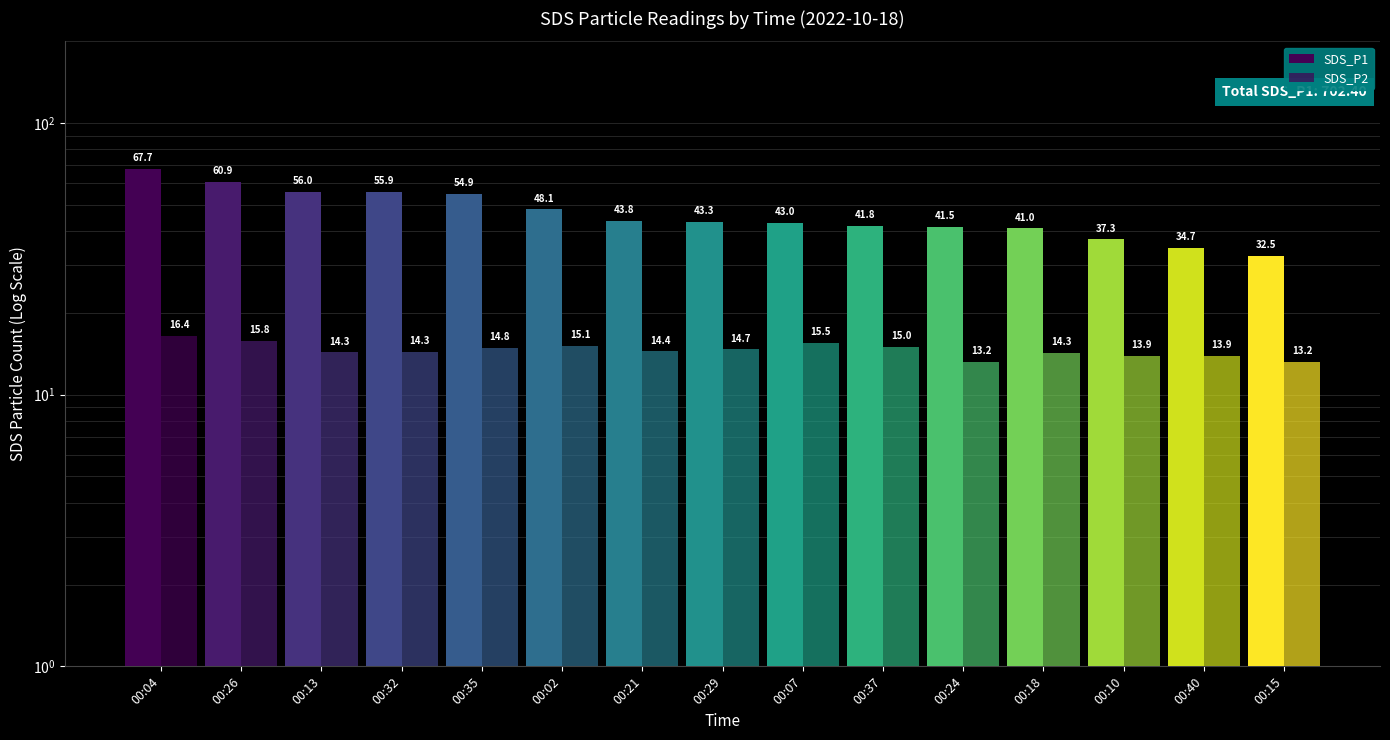

What is the value of the SDS_P2 bar at the 6th from the left?

15.1